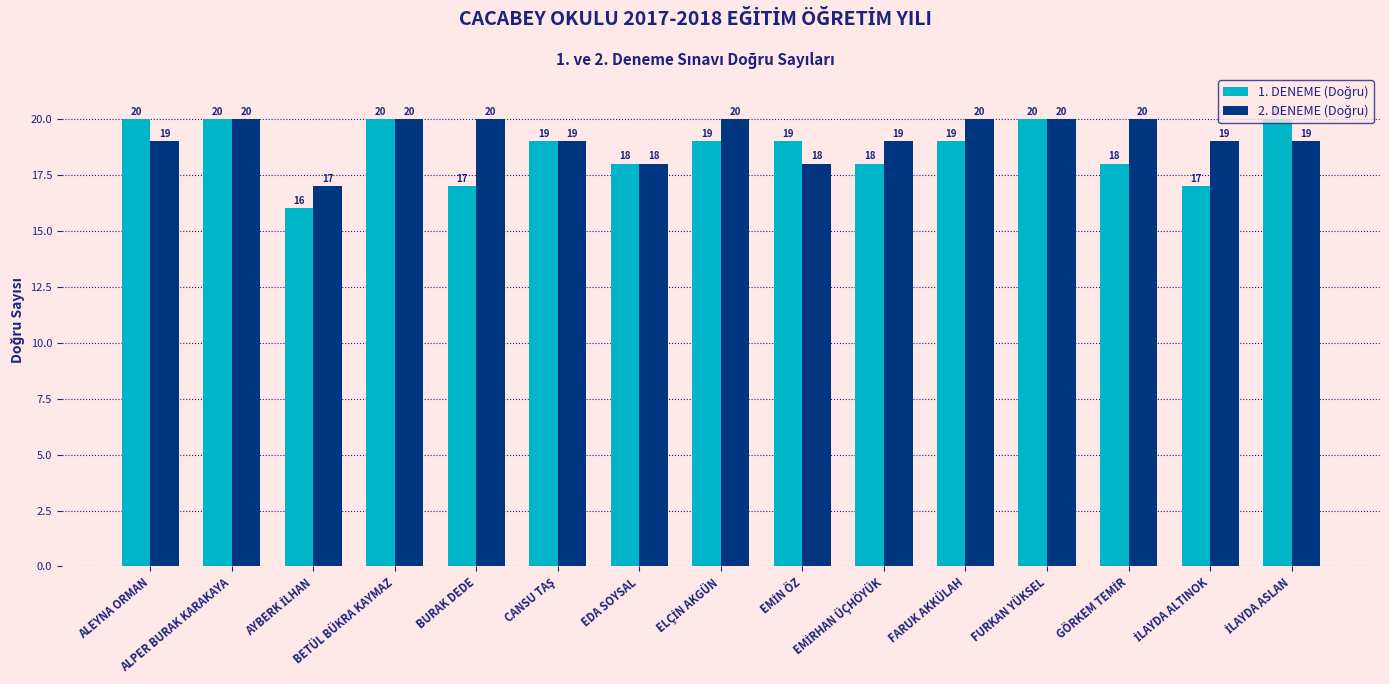

What is the total value across all series at BURAK DEDE?

37